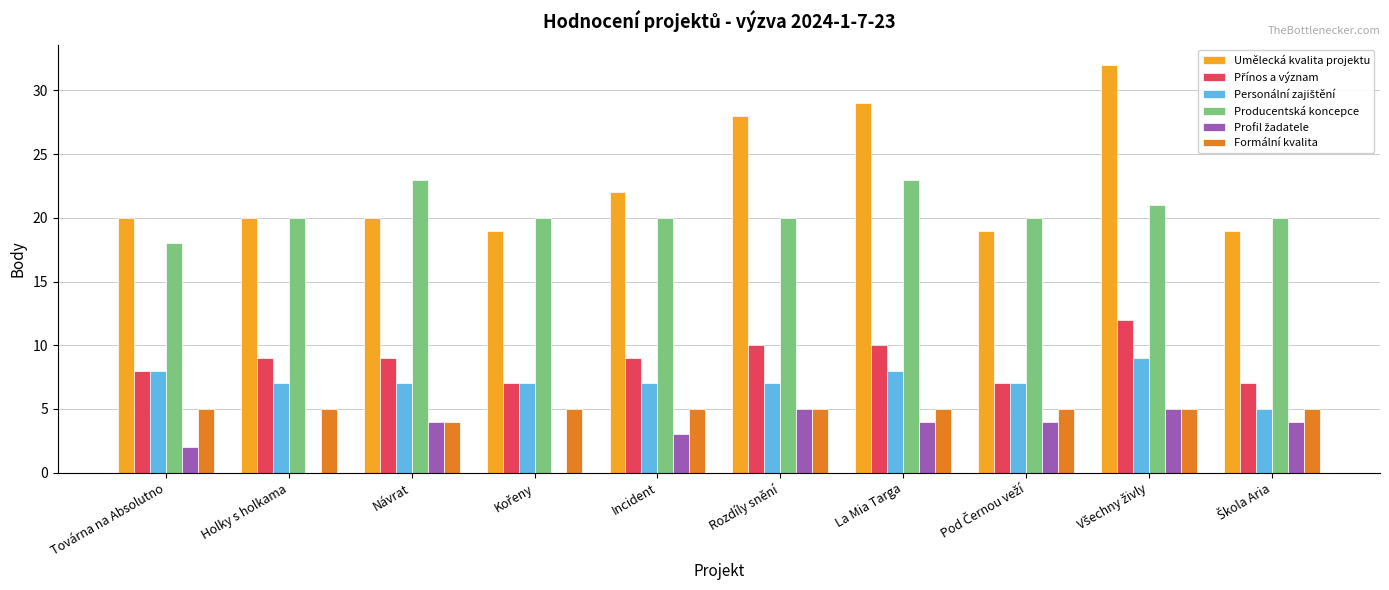

Are the bars horizontal?

No